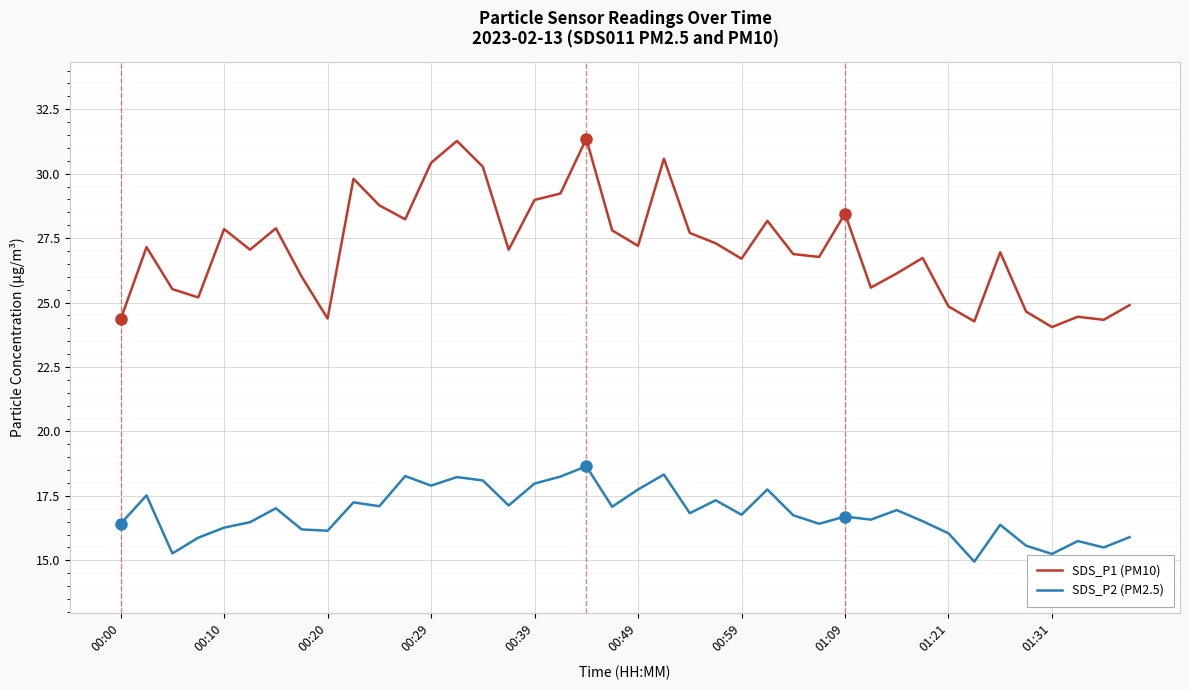

True or false: SDS_P2 (PM2.5) and SDS_P1 (PM10) intersect in this chart.

False